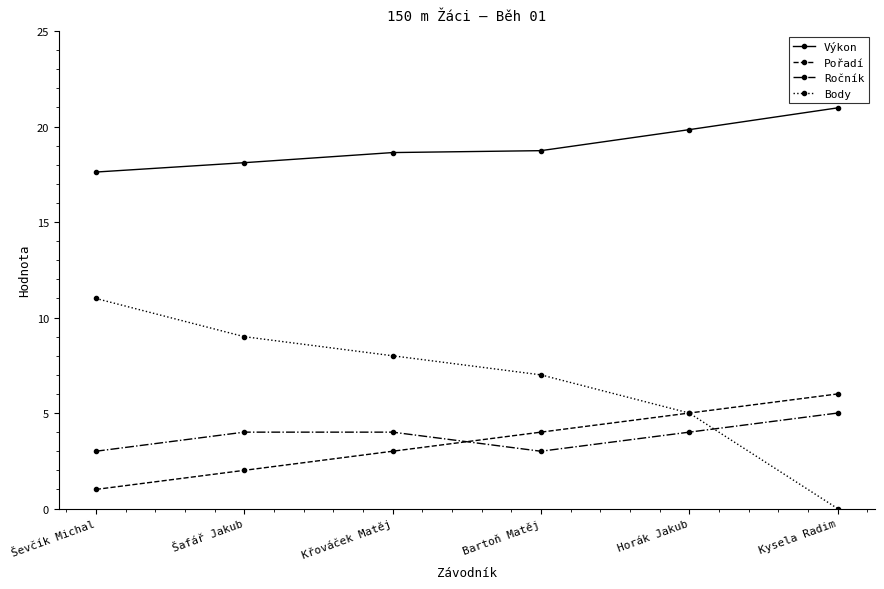

What is the difference between the second highest and minimum values in the Pořadí series?

4.0